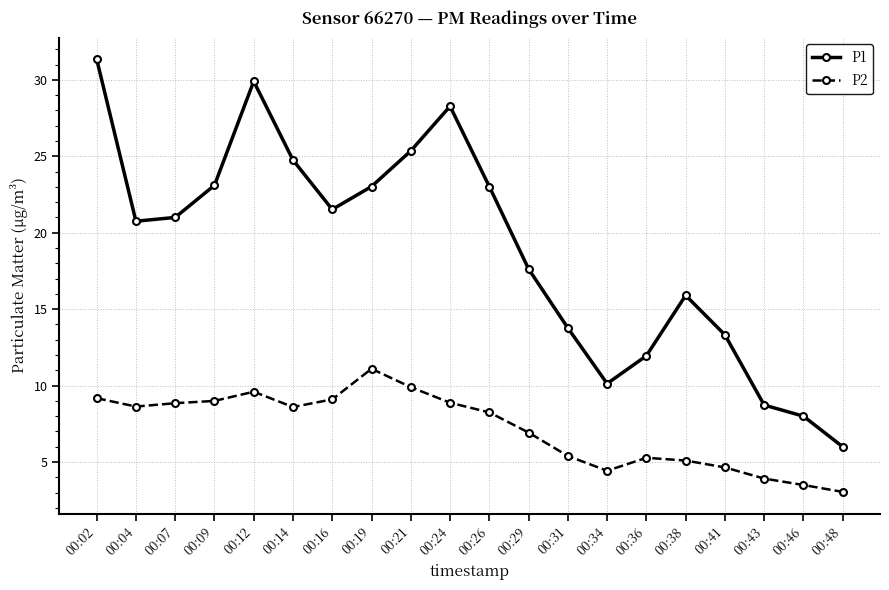

Which category has the lowest value in the P1 series?

00:48